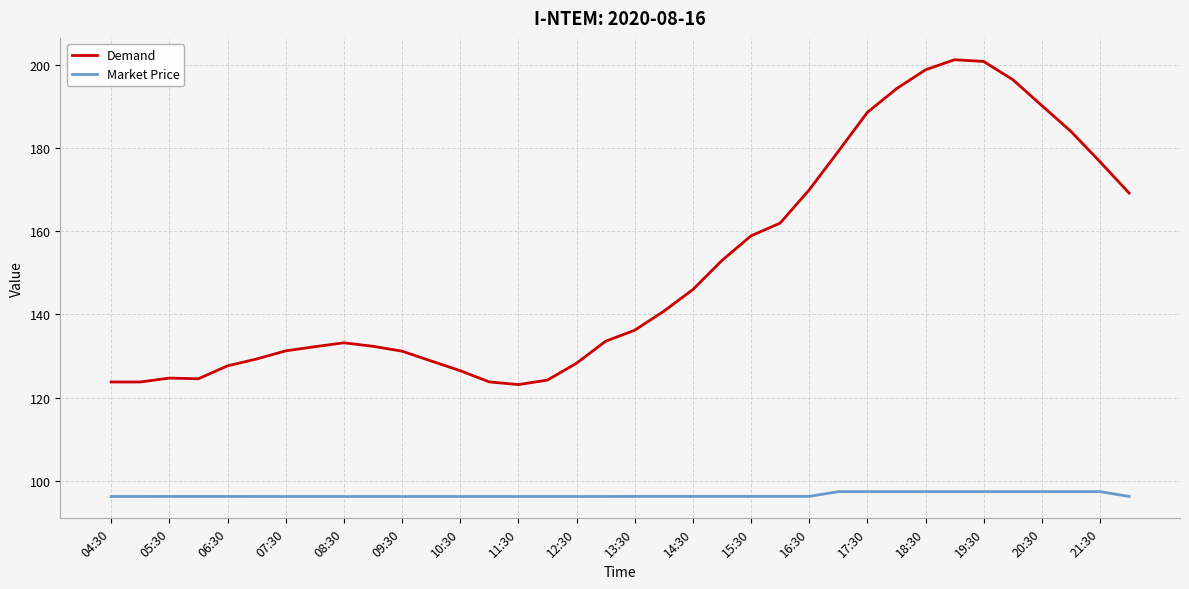

What is the smallest value displayed?

96.2